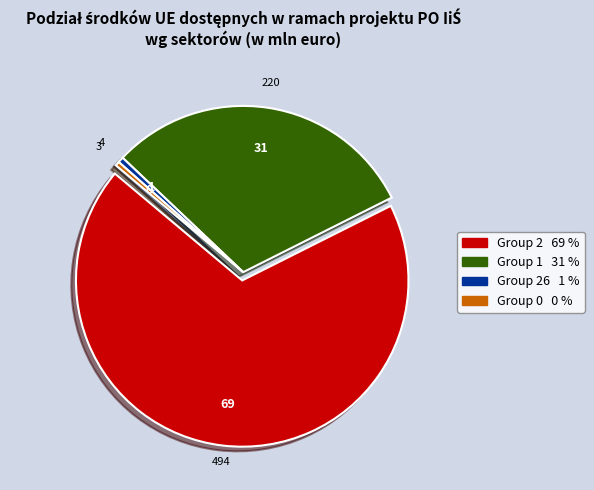

Is there any slice that represents more than half of the pie?

Yes